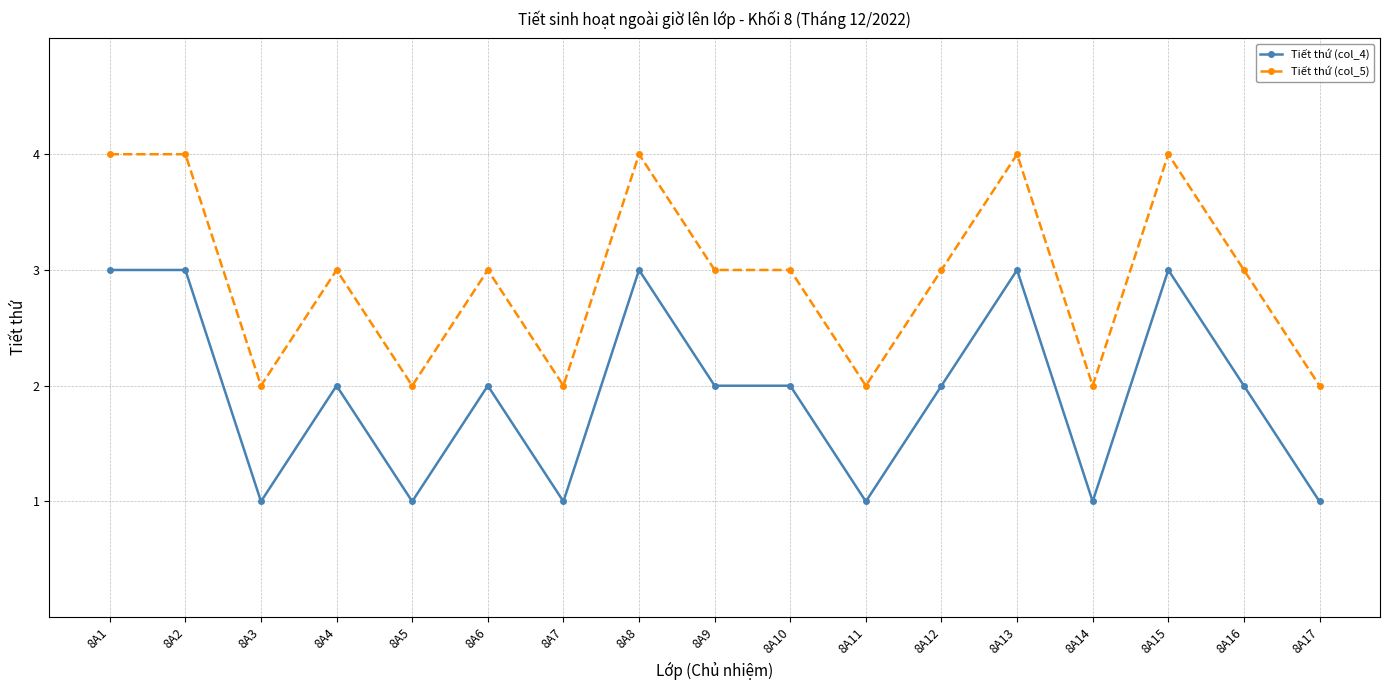

At how many categories does at least one series exceed 1?

17